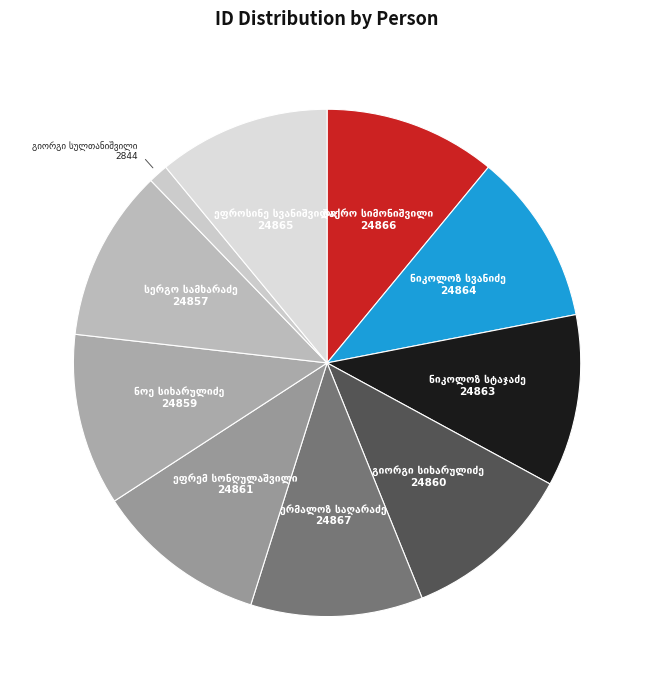

Is there a majority slice in this chart?

No